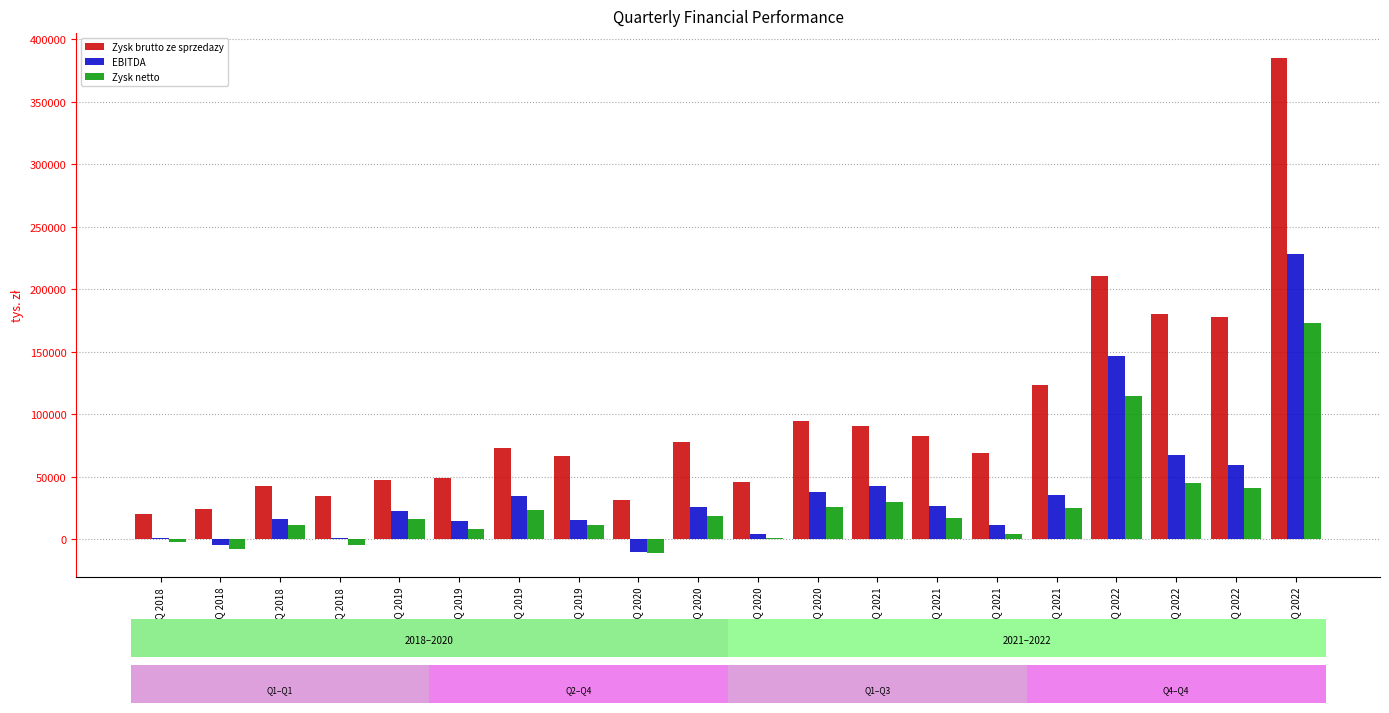

What is the greatest value displayed?

384925.0